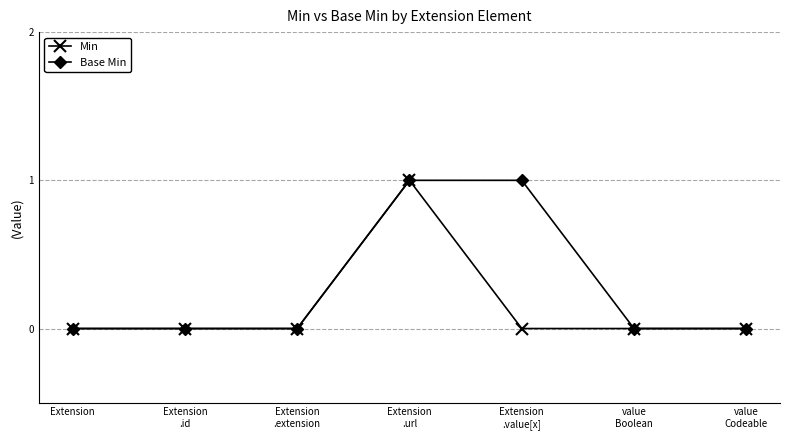

What is the value of the Min point at the 4th from the left?

1